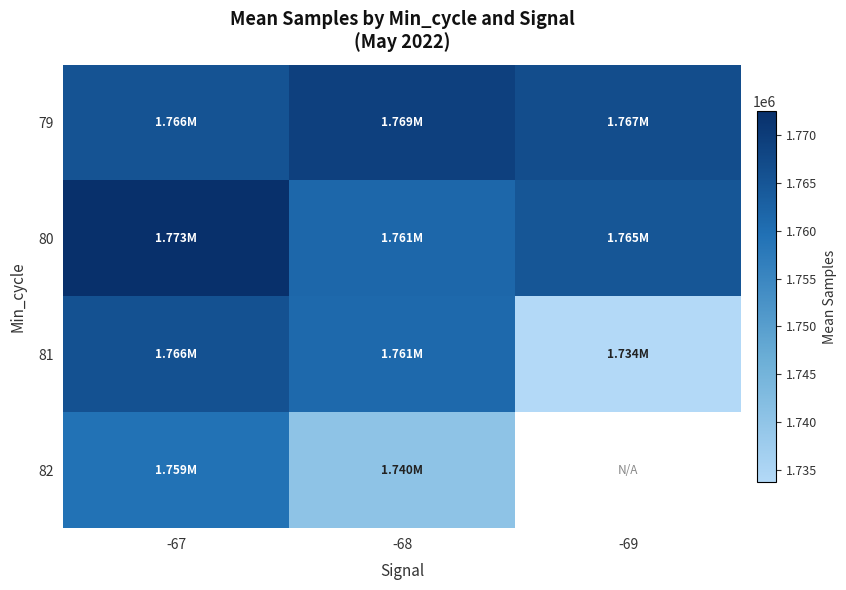

What is the maximum value shown in the chart?

1772502.1